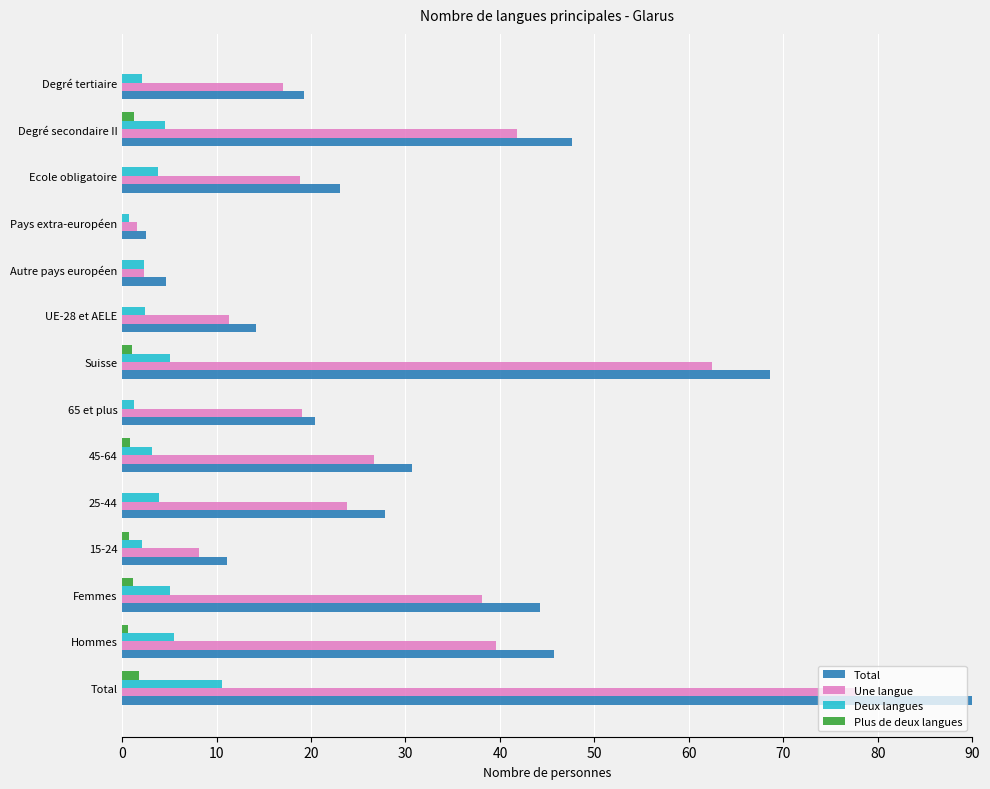

Which series changed the most between Total and Suisse?

Total